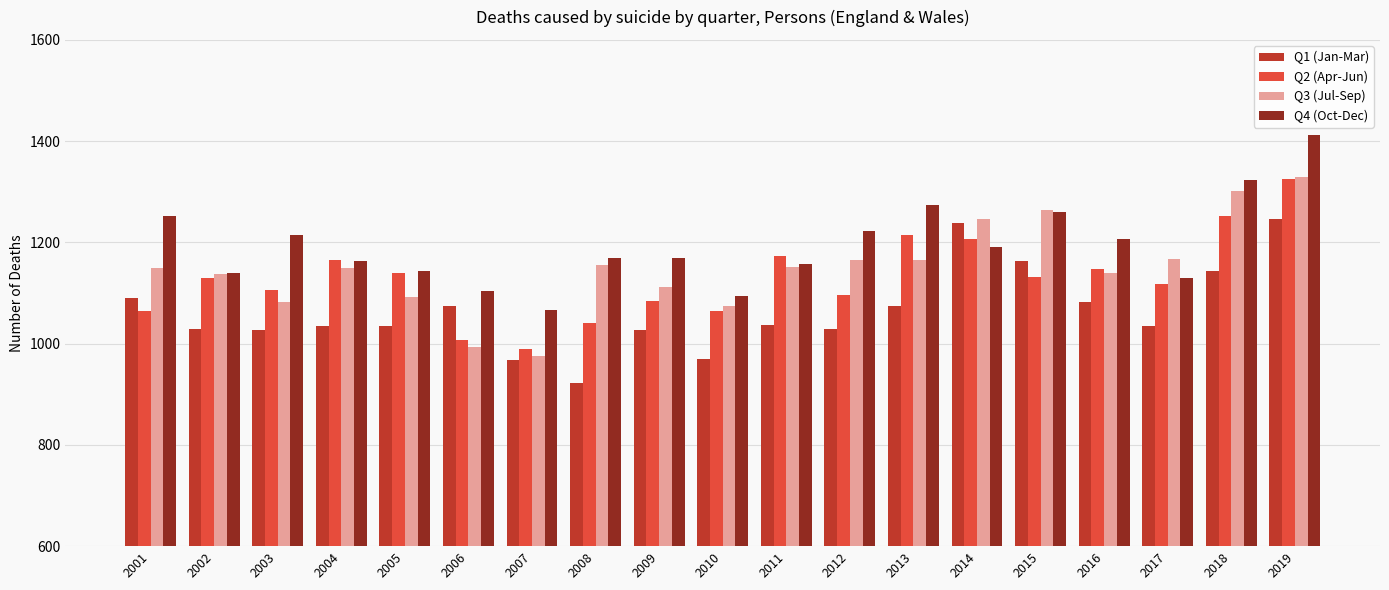

Which category has the highest value across all series?

2019